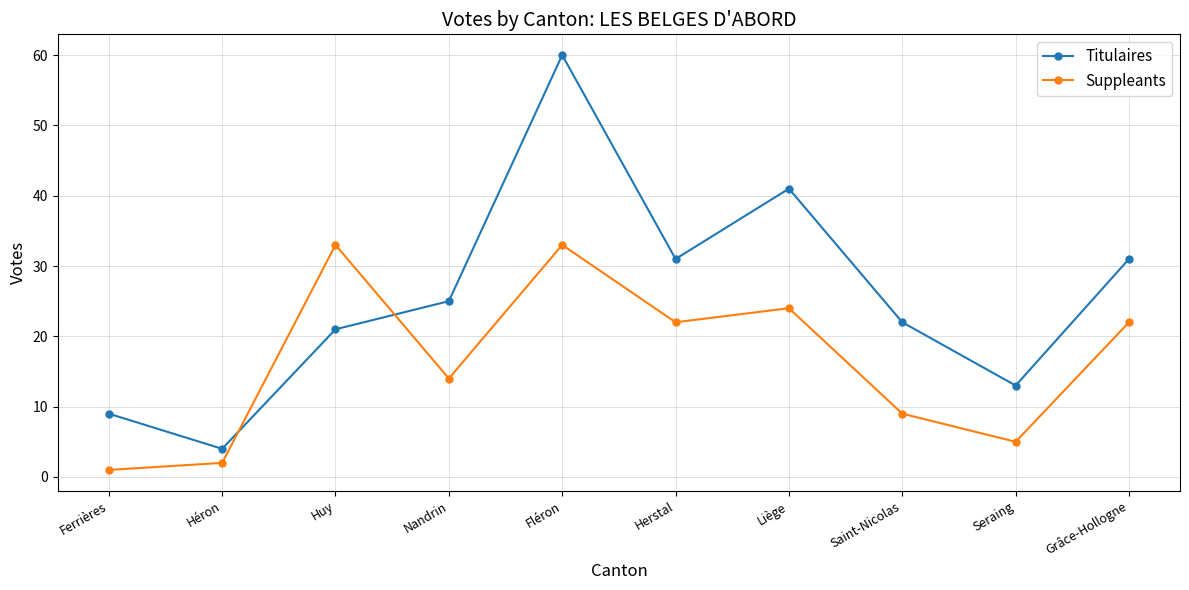

At which label does Suppleants first exceed 22?

Huy